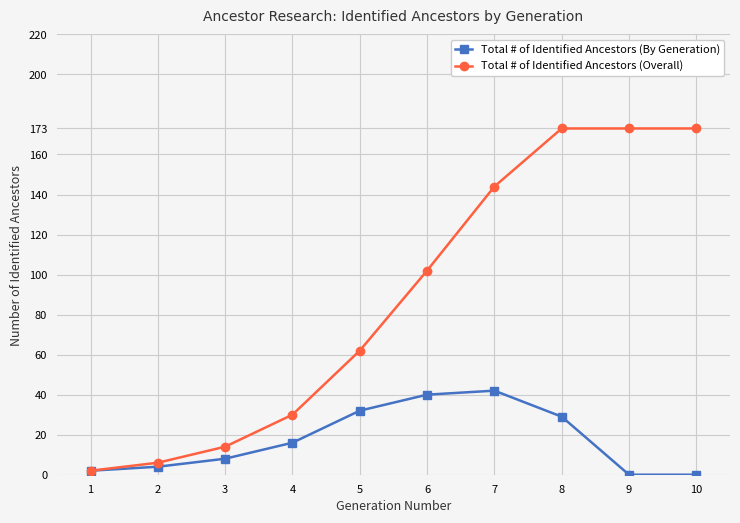

How many lines are shown in the chart?

2